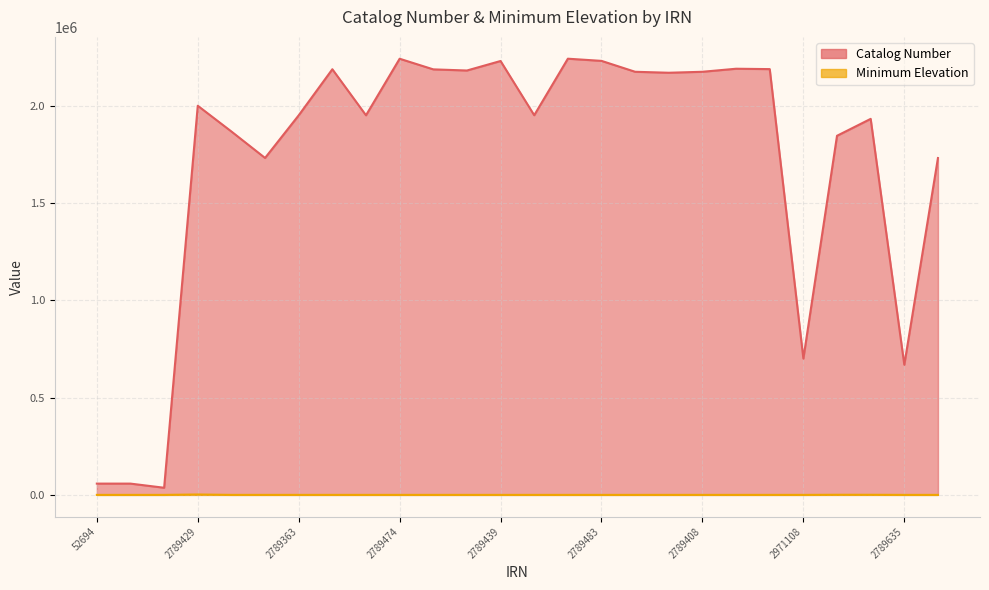

Reading left to right, transcribe all the data shown in this chart.

Catalog Number: 52694=57949	56369=57908	2788859=36635	2789429=1999018	2789348=1866656	2789285=1730809	2789363=1949862	2789413=2186538	2789388=1949986	2789474=2240535	2789424=2185924	2789410=2180055	2789439=2228900	2789377=1950313	2789442=2240718	2789483=2229518	2789419=2173528	2789437=2168565	2789408=2173530	2789415=2189163	2789431=2187239	2971108=700446	2971109=1844754	2971111=1931624	2789635=668619	2789288=1730423
Minimum Elevation: 52694=0	56369=0	2788859=0	2789429=1990	2789348=10	2789285=35	2789363=0	2789413=30	2789388=10	2789474=6	2789424=22	2789410=8	2789439=0	2789377=10	2789442=0	2789483=0	2789419=5	2789437=22	2789408=10	2789415=0	2789431=22	2971108=0	2971109=600	2971111=500	2789635=0	2789288=0